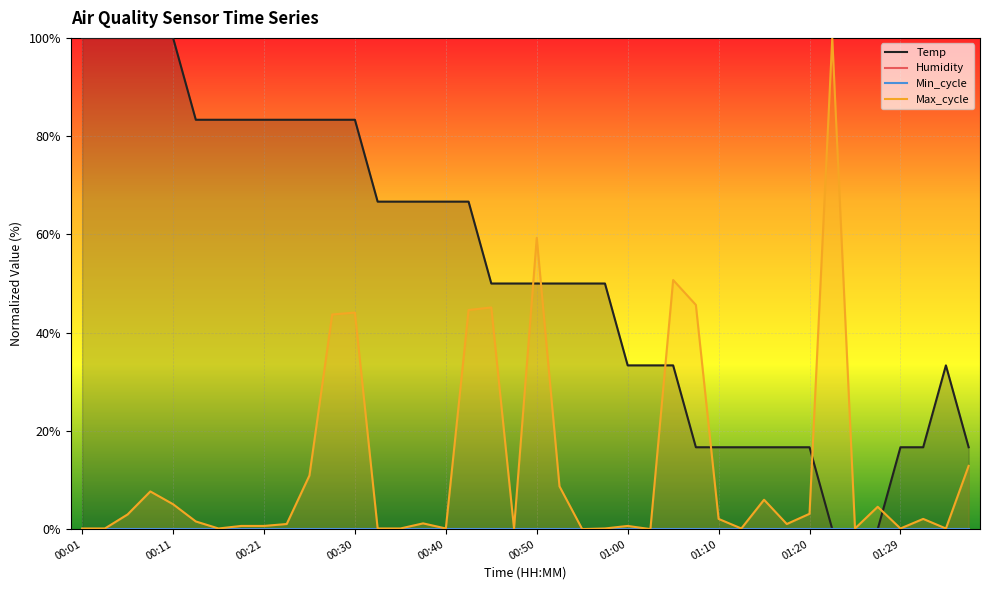

What value does the Max_cycle series have at 14?

0.1